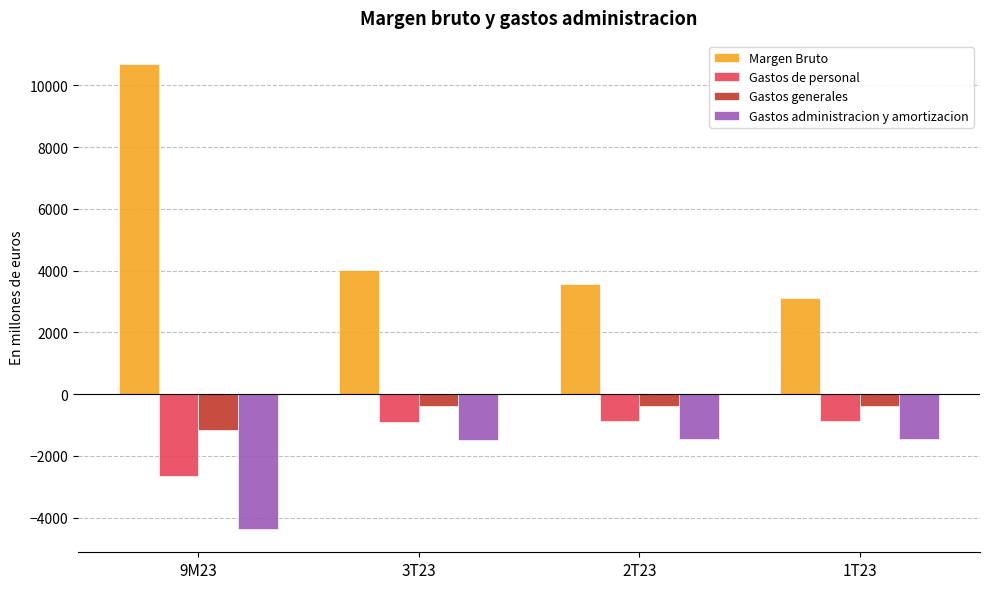

The value of Gastos administracion y amortizacion at 3T23 is -1471.1. True or false?

True